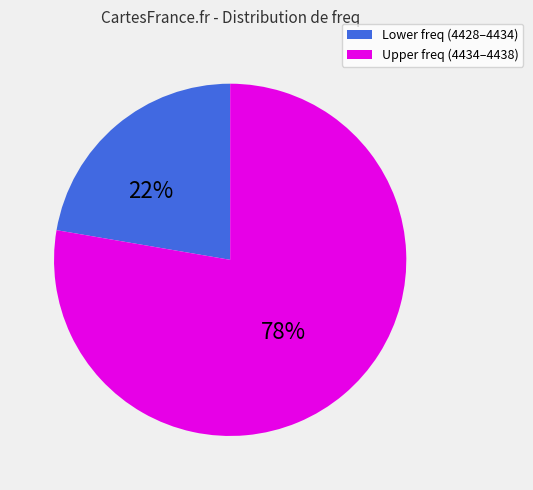

Is there any slice that represents more than half of the pie?

Yes